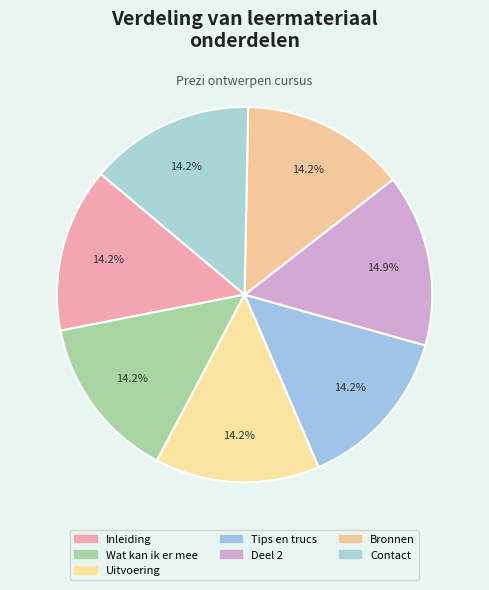

To the nearest percent, what portion does Wat kan ik er mee represent?

14%